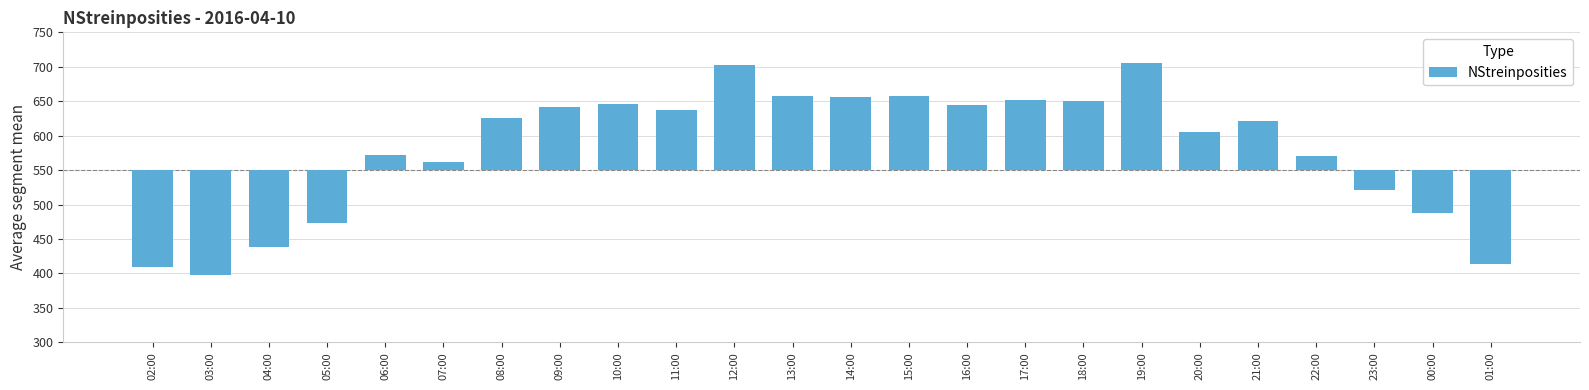

What is the label of the 6th bar from the left?

07:00